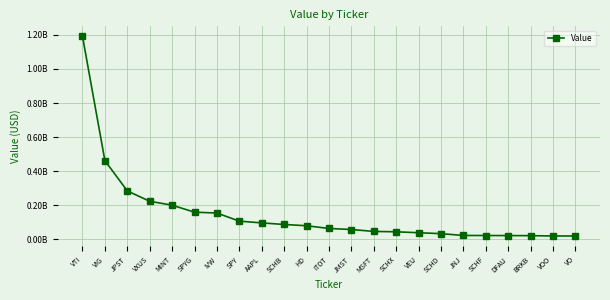

Where is the data nearest to the value 606019500?

VIG